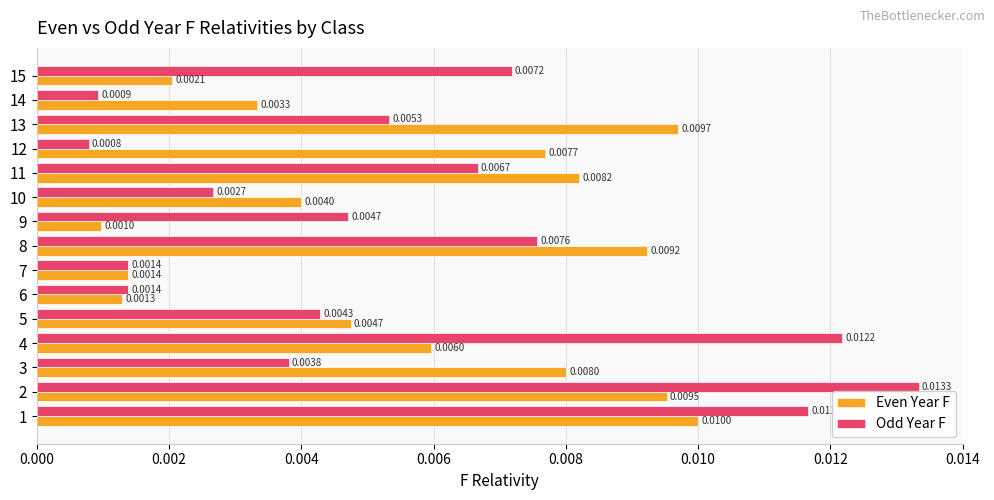

Which label corresponds to the largest value in the chart?

2